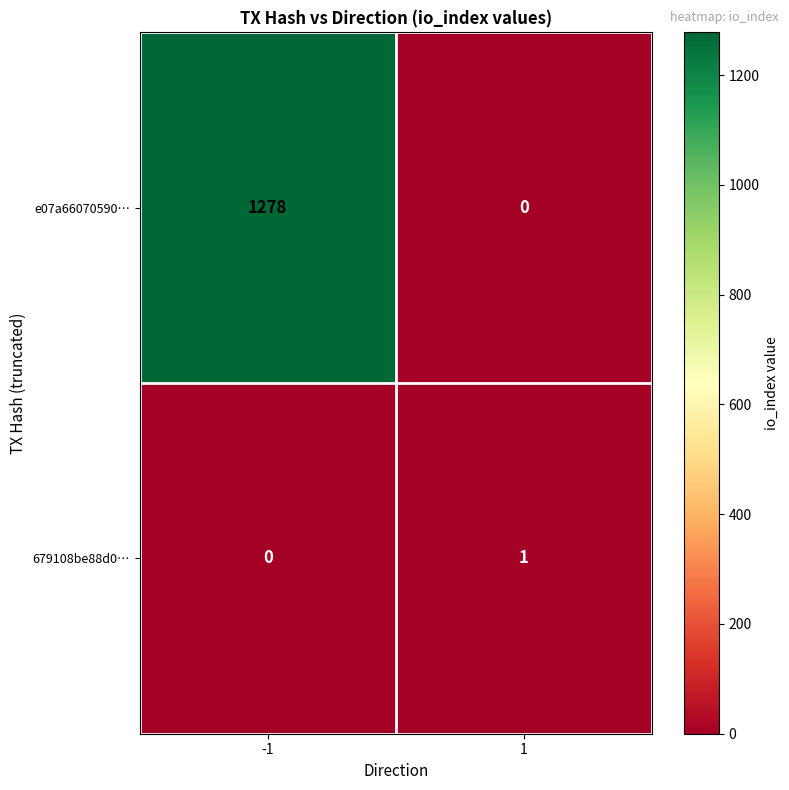

Which series has the largest range (max minus min)?

e07a66070590…